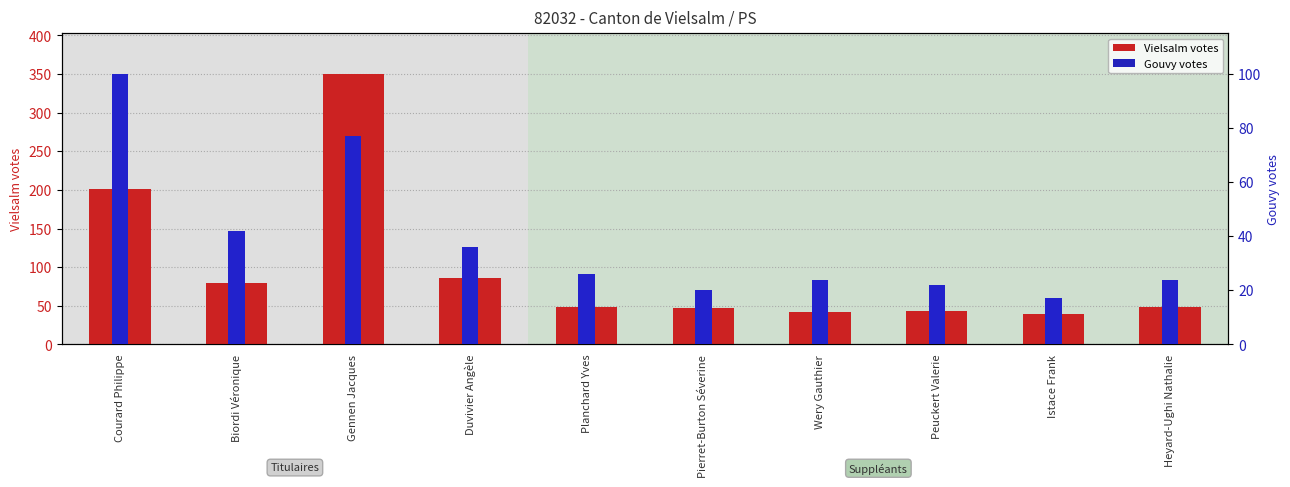

Is the value of Gouvy at Courard Philippe greater than the value of Vielsalm at Peuckert Valerie?

Yes